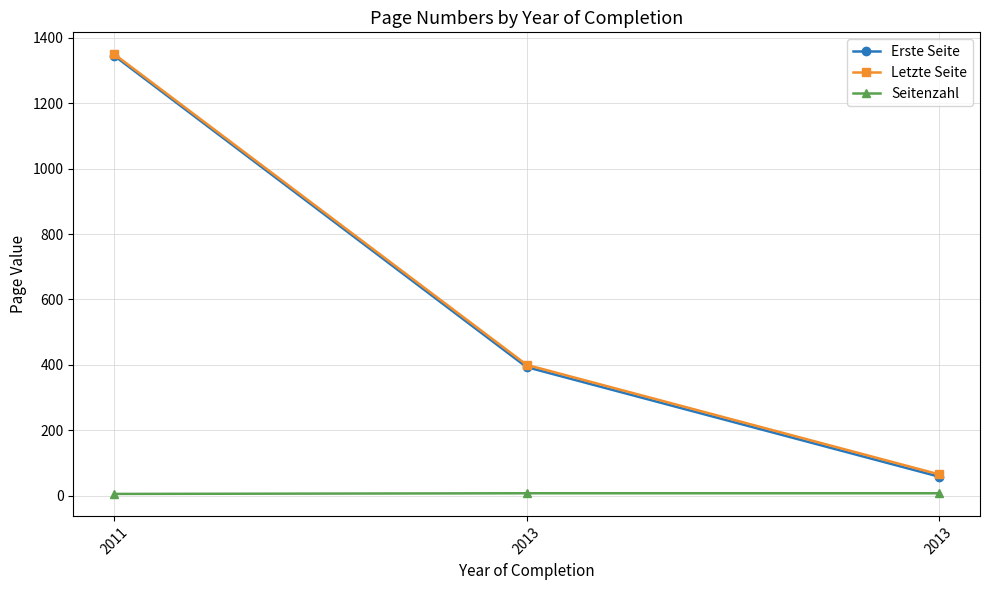

At how many categories does at least one series exceed 508?

1